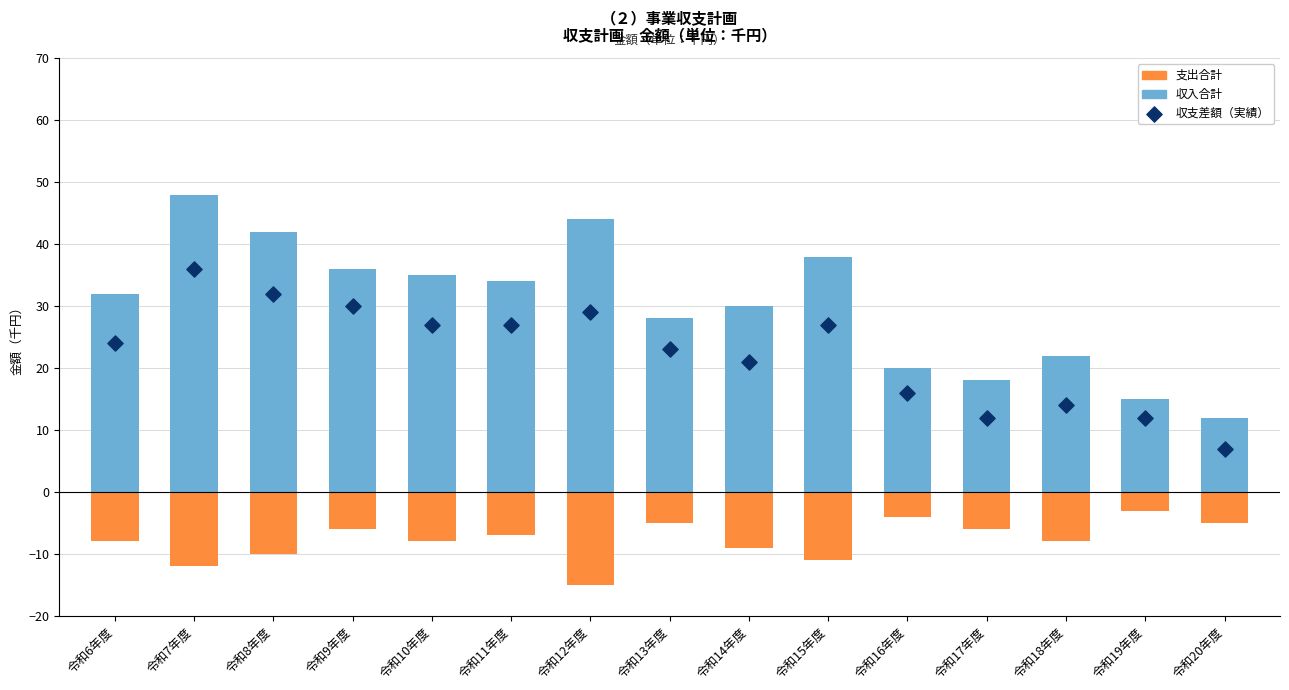

What are all the series names shown in the legend?

収入合計, 支出合計, 収支差額（実績）